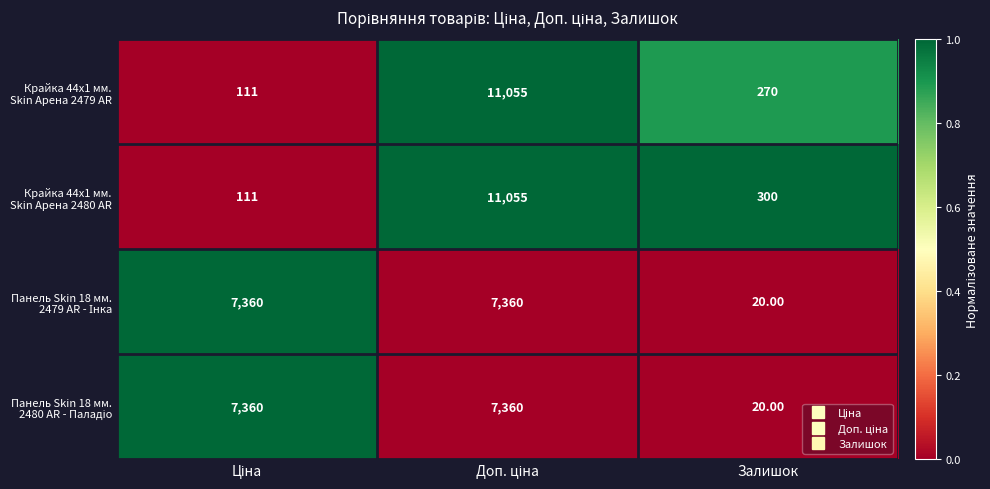

What is the total value across all series at Залишок?

610